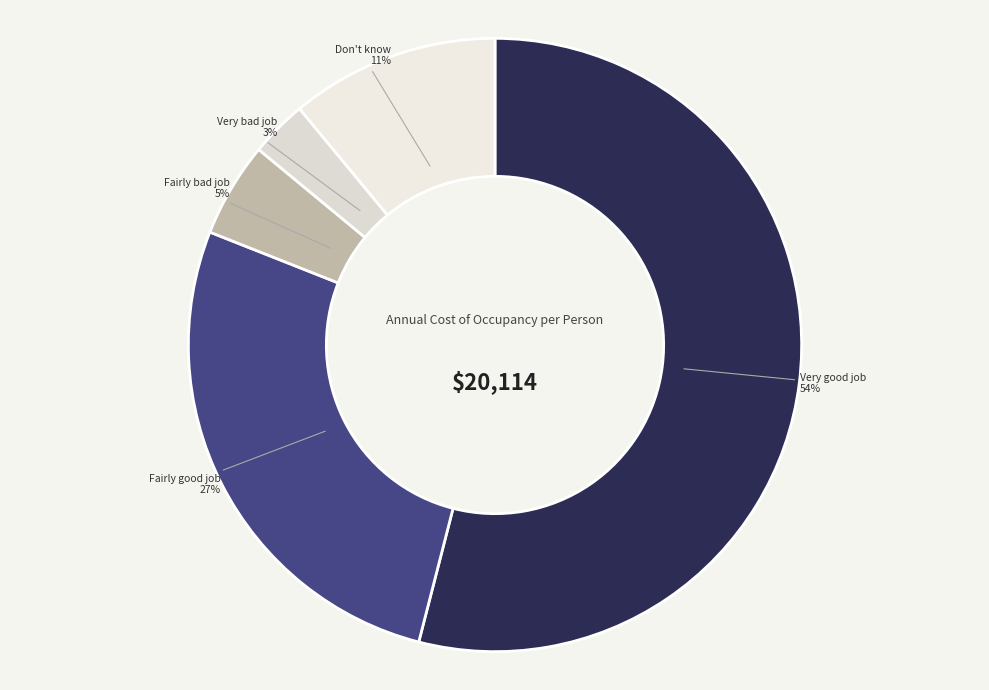

To the nearest percent, what is the average slice percentage?

20%